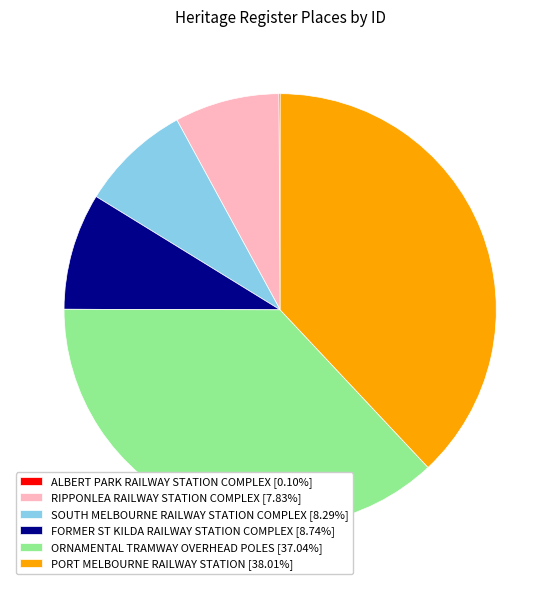

Approximately how many times larger is the value at FORMER ST KILDA RAILWAY STATION COMPLEX compared to SOUTH MELBOURNE RAILWAY STATION COMPLEX?

1.1